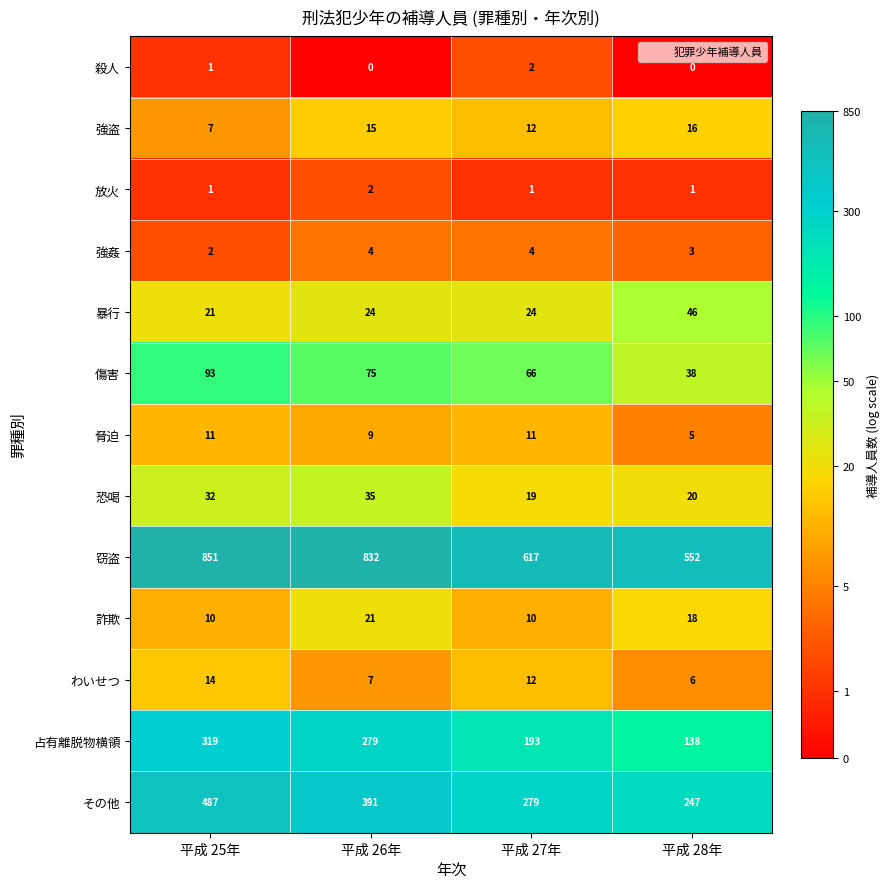

What is the maximum value for 暴行?

46